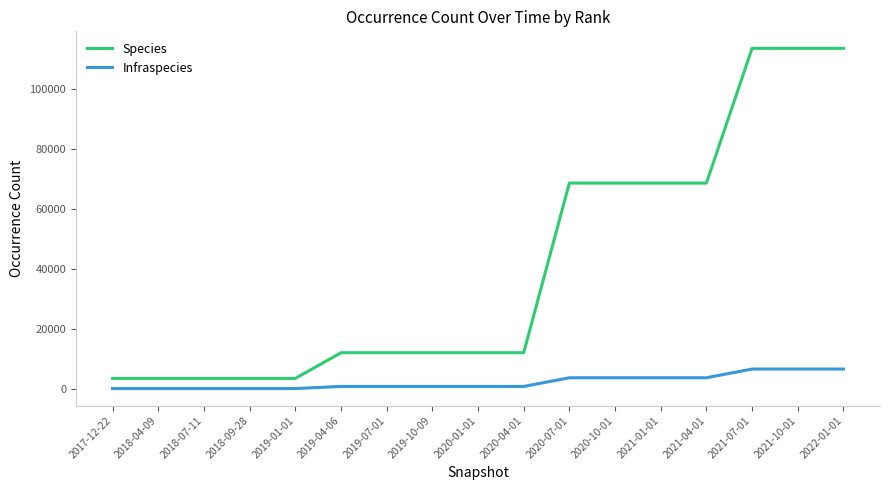

Between 2018-09-28 and 2021-01-01, which series saw the biggest shift?

Species